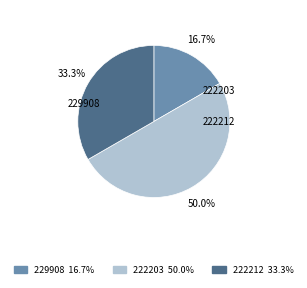

How many segments does this pie chart have?

3